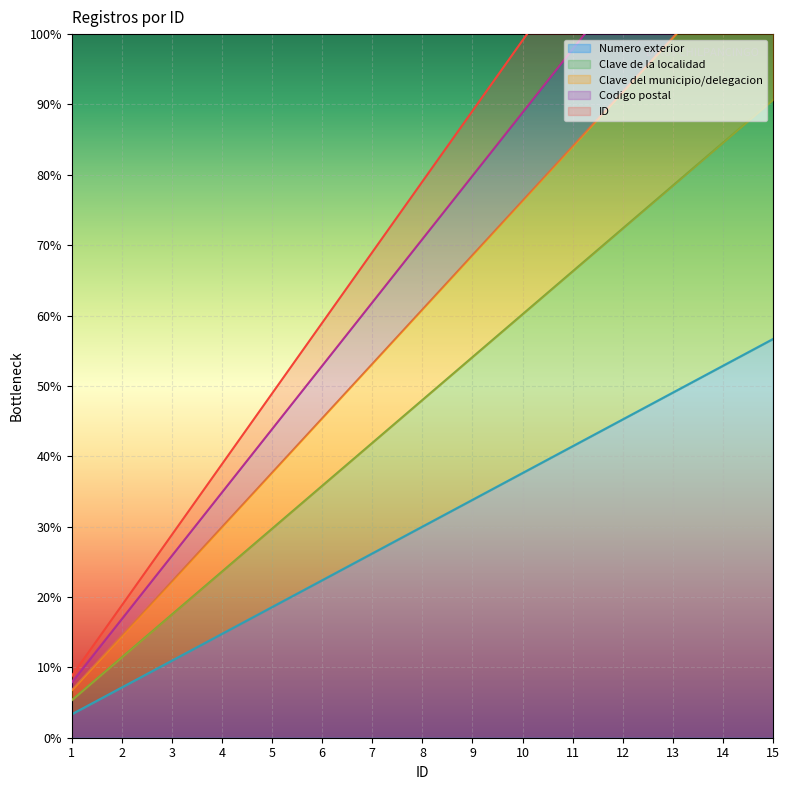

What is the difference between the highest and lowest values at 4?

24.1